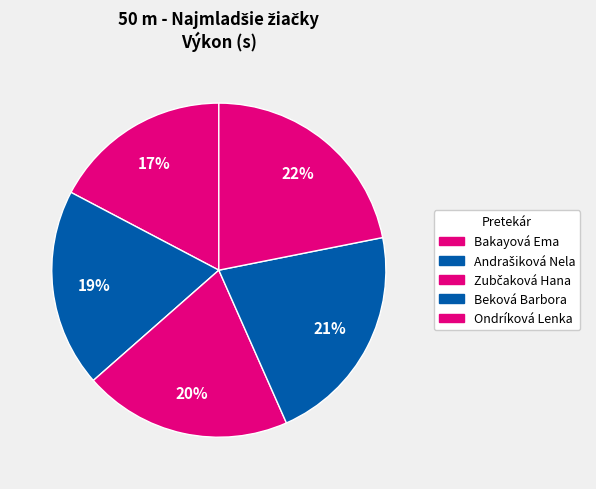

Combined, do Bakayová Ema and Beková Barbora account for over 50%?

No